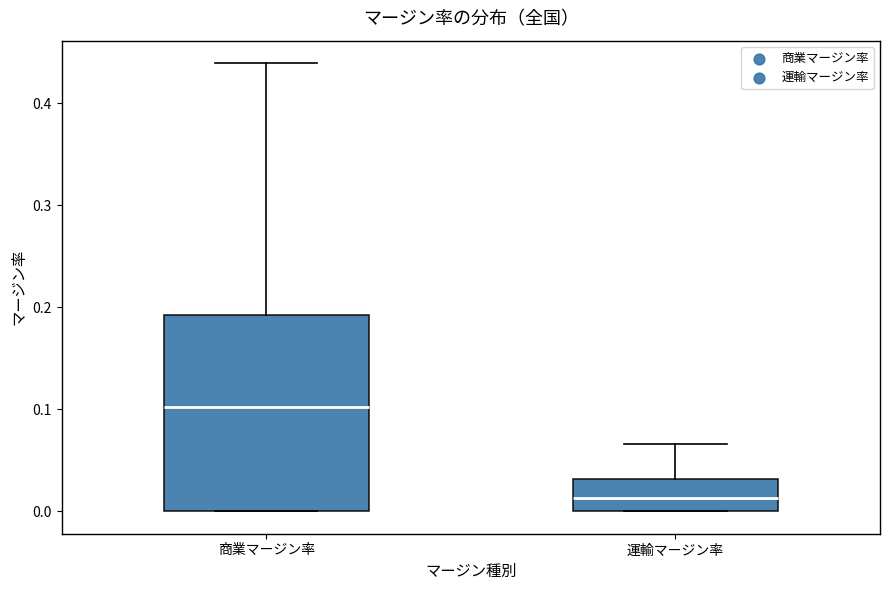

Where does the median line of the box for 商業マージン率 sit on the y-axis? The values are not printed on the chart, so give them approximately, as read against the axis.

0.10